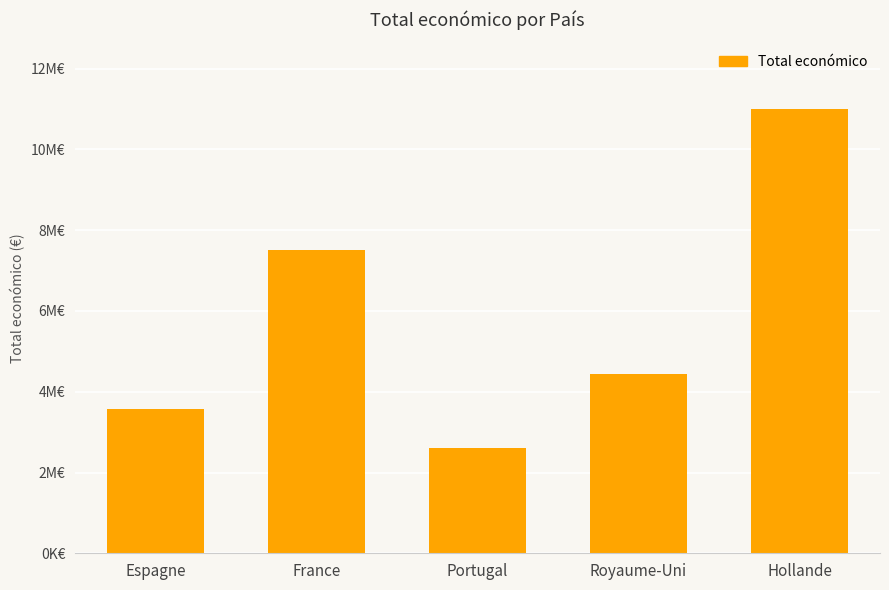

Are the bars horizontal?

No